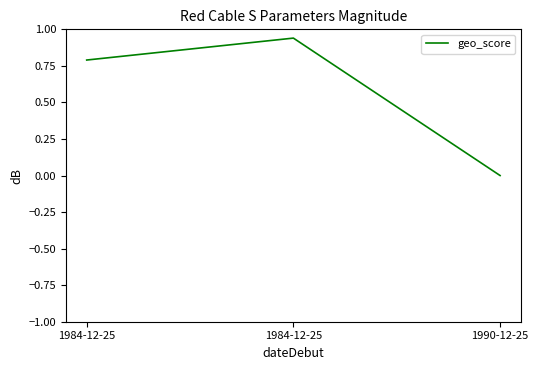

True or false: the data shows 1.6 at 1984-12-25.

False